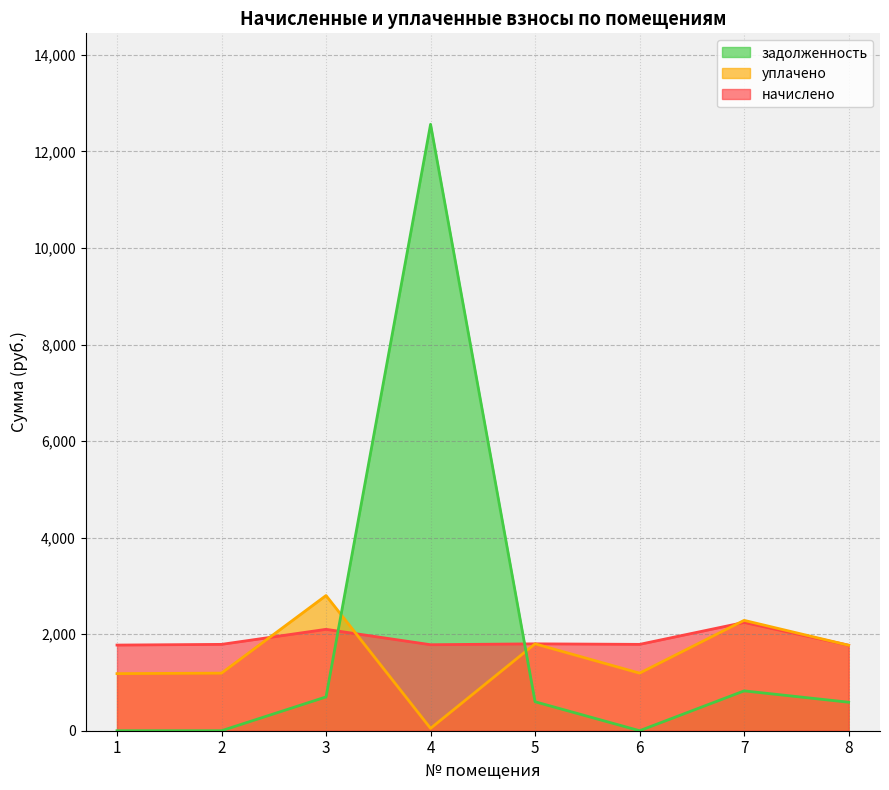

How many lines are shown in the chart?

3